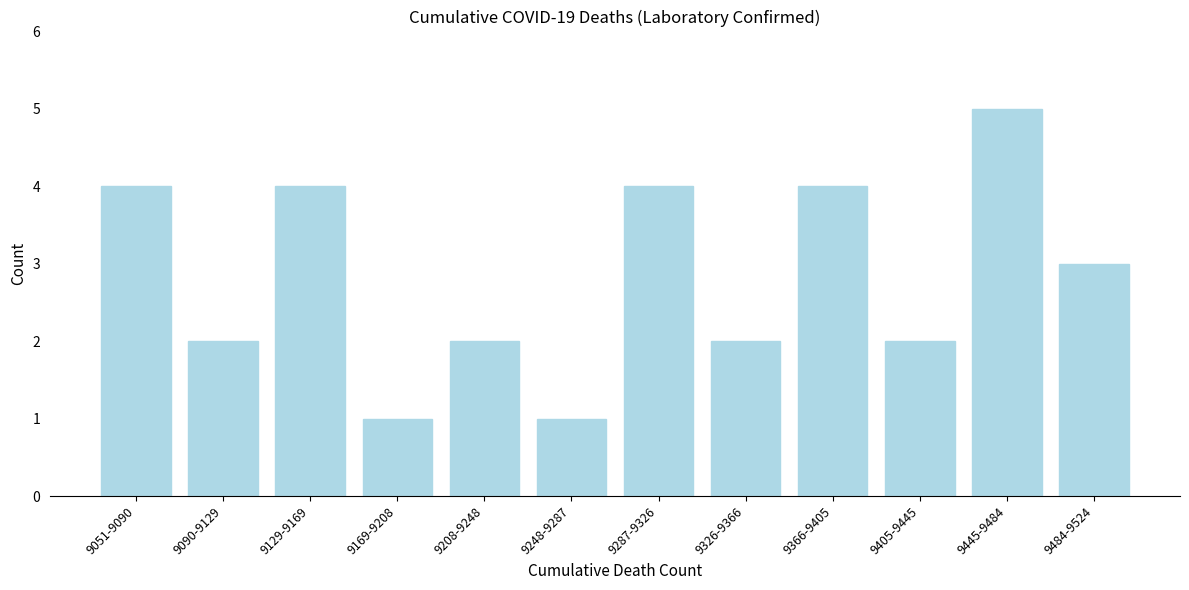

Reading left to right, list all the values displayed in this chart.

4	2	4	1	2	1	4	2	4	2	5	3